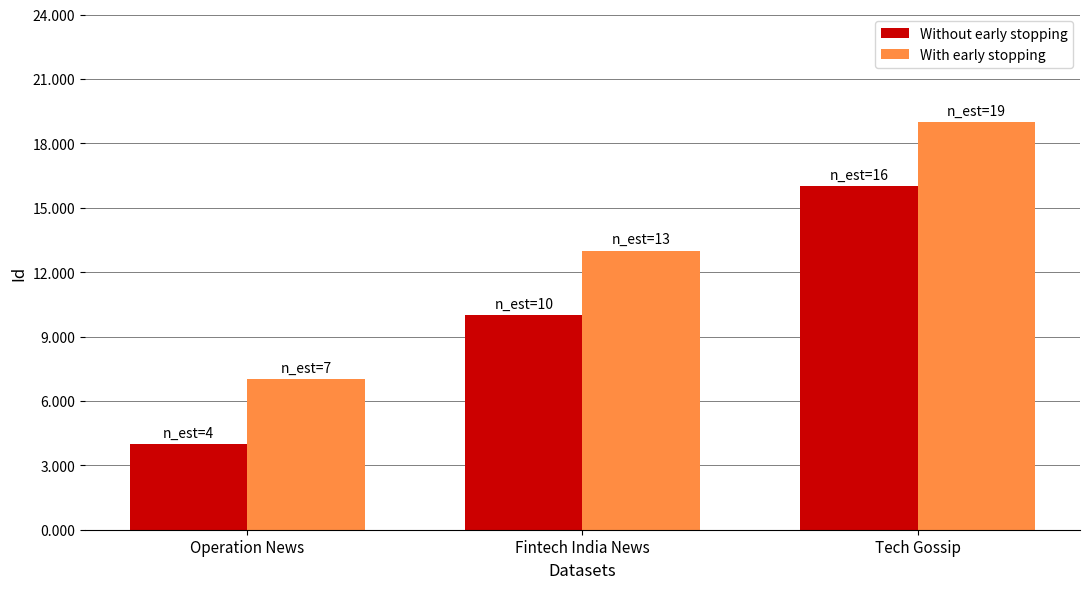

How many groups of bars are there?

3